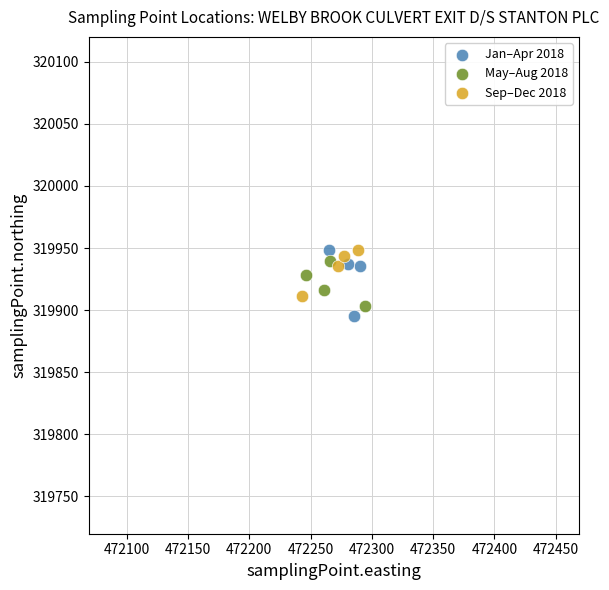

Which series contains the lowest Y value?

Jan–Apr 2018